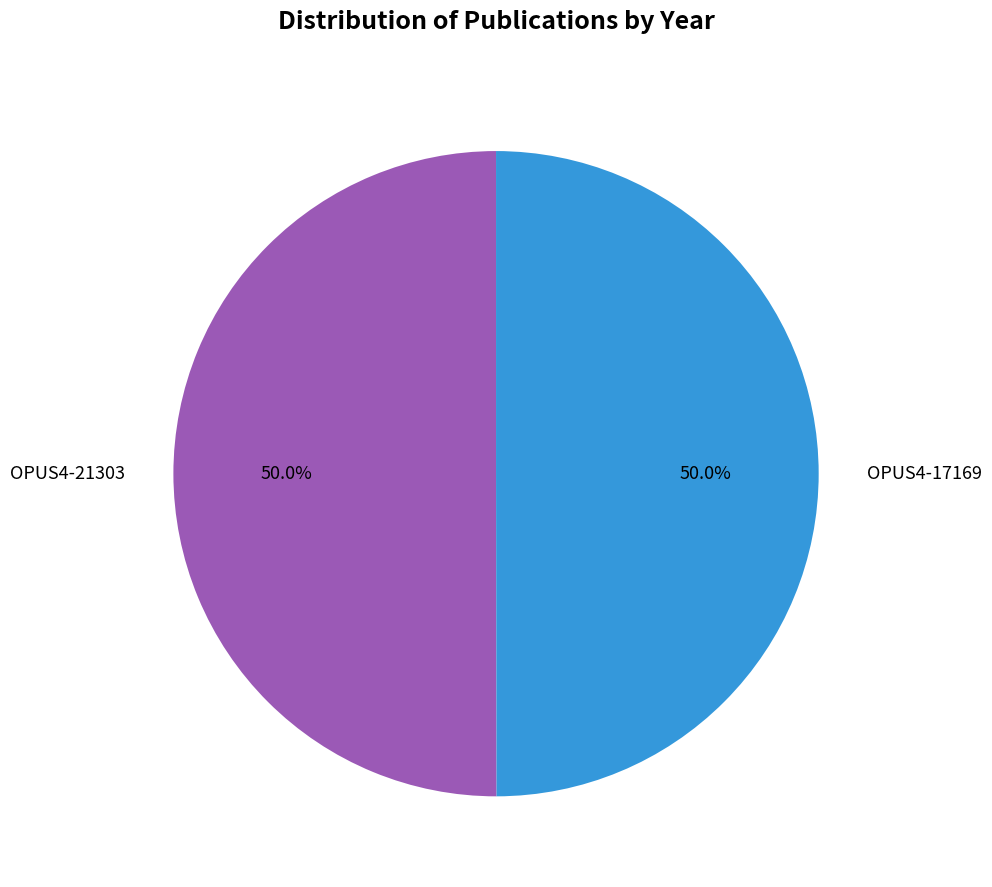

The OPUS4-17169 slice represents 60% of the pie. True or false?

False